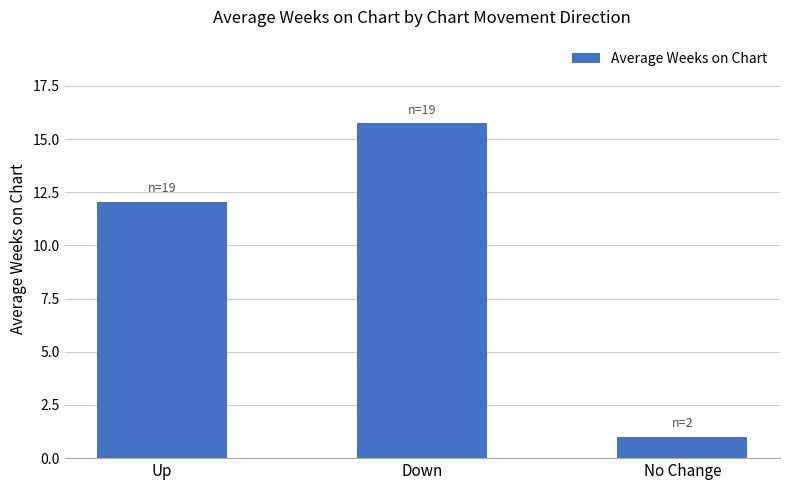

List the labels in order of value, smallest first.

No Change, Up, Down